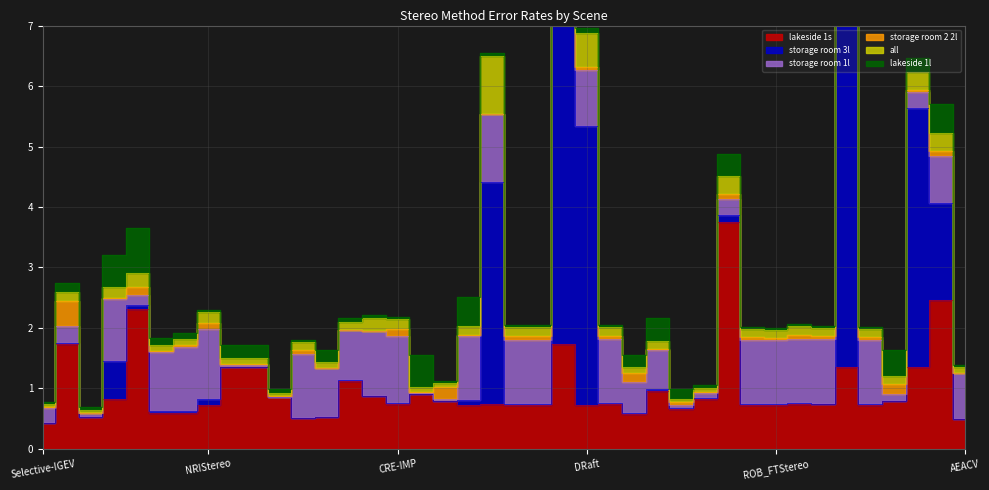

What is the value of the all point at the 4th from the left?

0.2